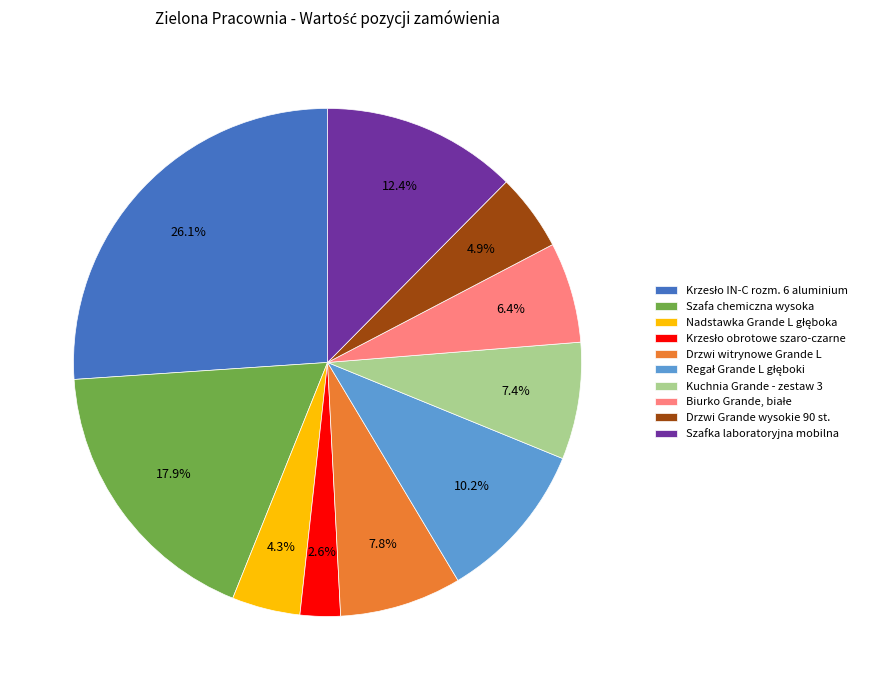

True or false: Szafka laboratoryjna mobilna accounts for 12% of the total.

True